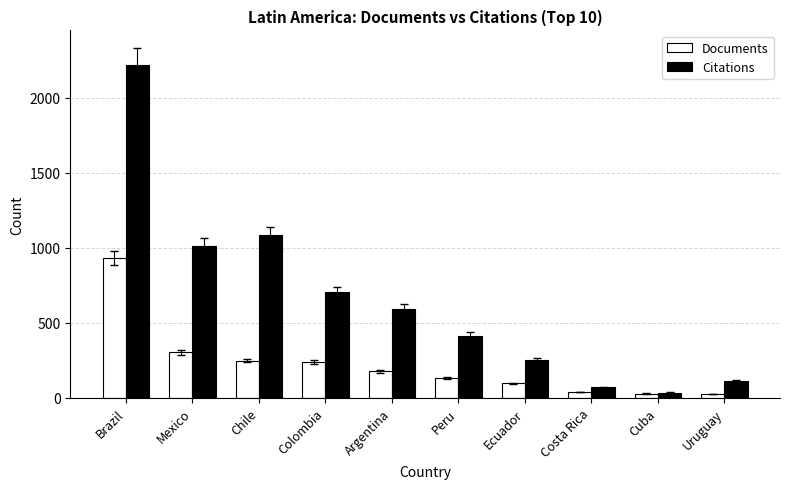

Is the value of Citations at Argentina greater than the value of Documents at Ecuador?

Yes